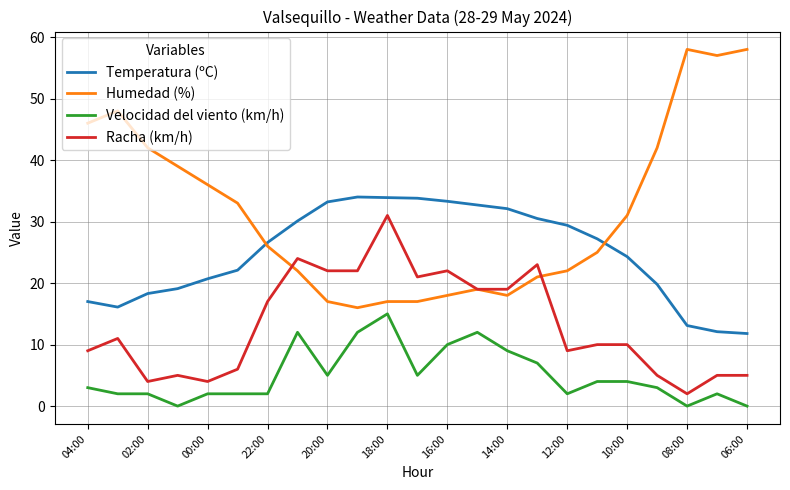

True or false: Velocidad del viento (km/h) and Racha (km/h) cross at least once.

False